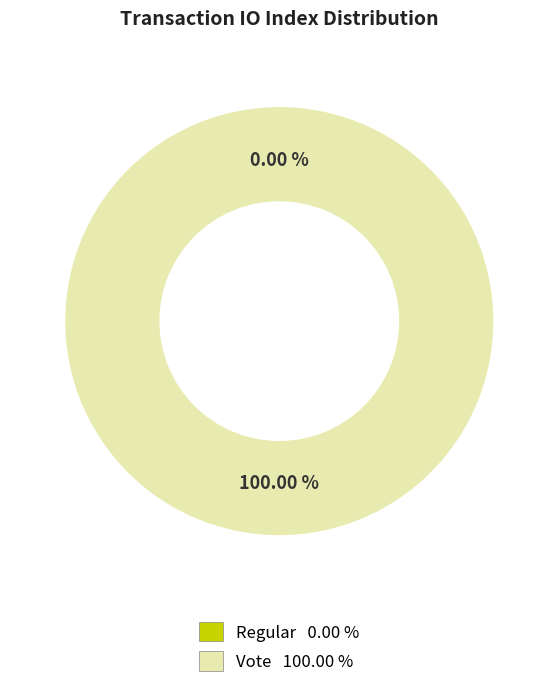

What percentage is NOT represented by Regular (io_index=0)?

100.0%